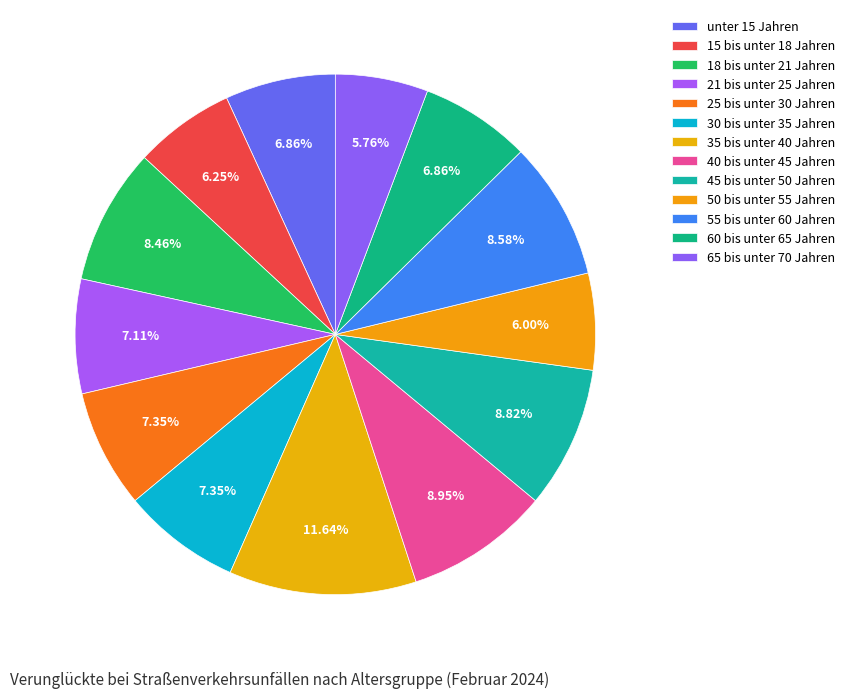

To the nearest percent, what is the difference between the largest and smallest slice percentages?

6%